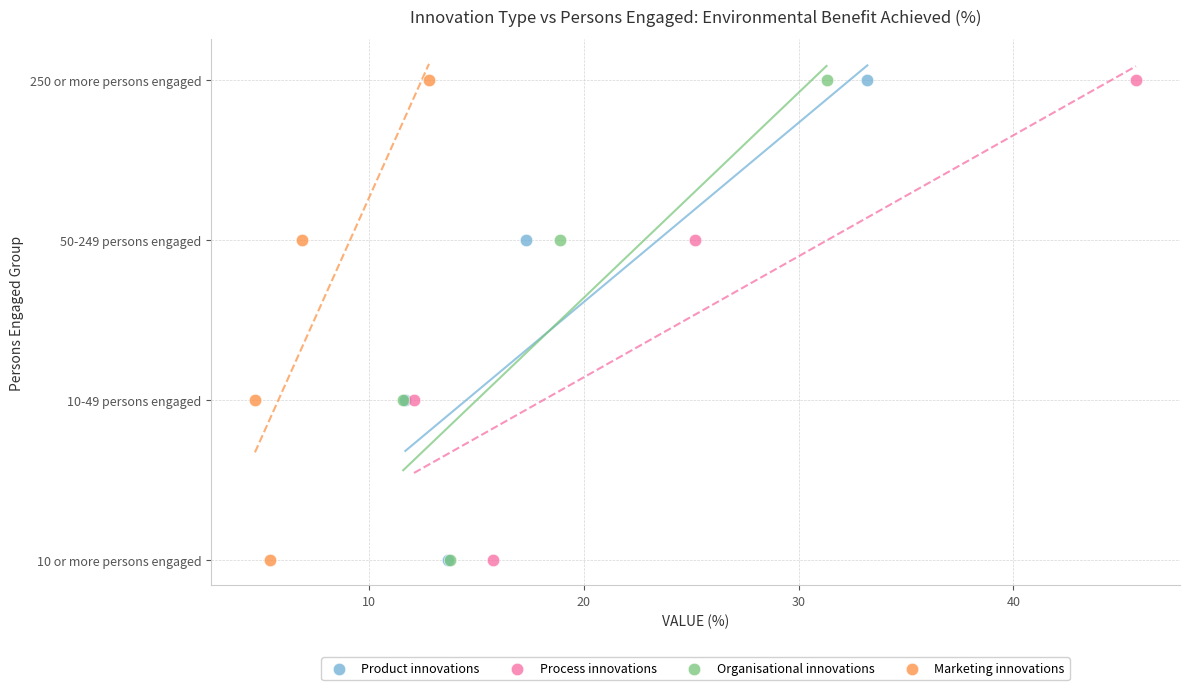

What are all the series names shown in the legend?

Product innovations, Process innovations, Organisational innovations, Marketing innovations